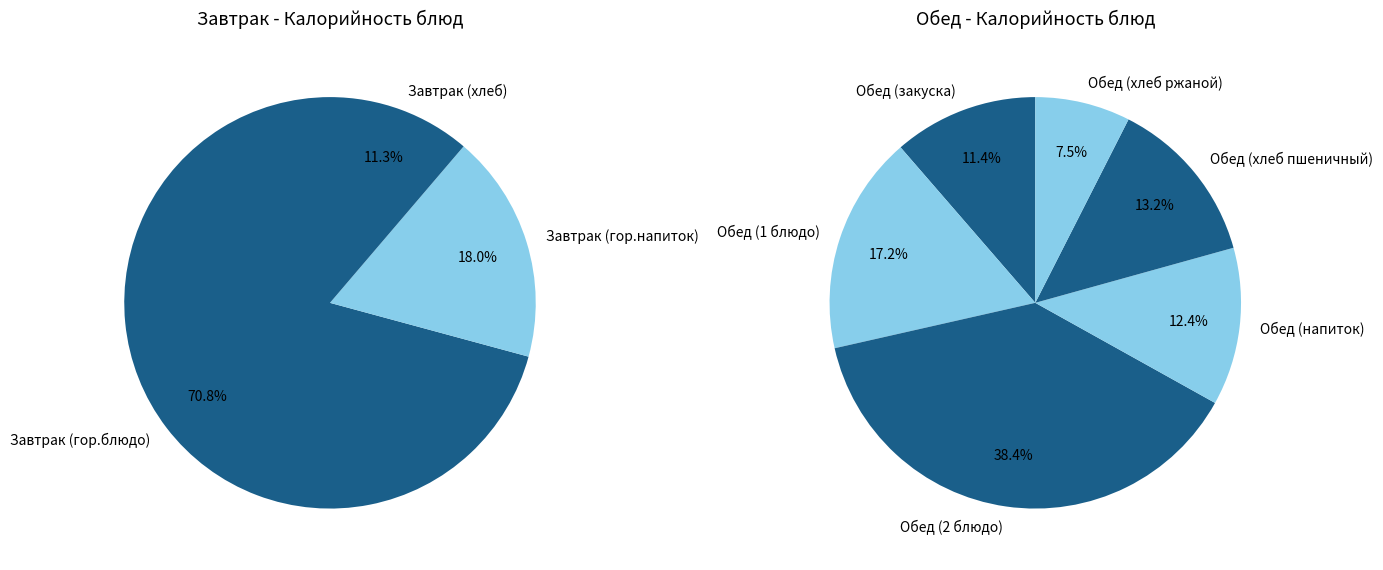

Does Обед (закуска) account for over 50% of the chart?

No